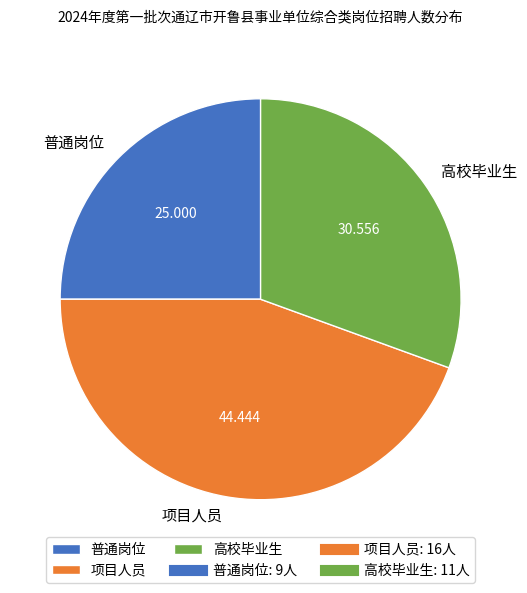

How many slices are in this pie chart?

3